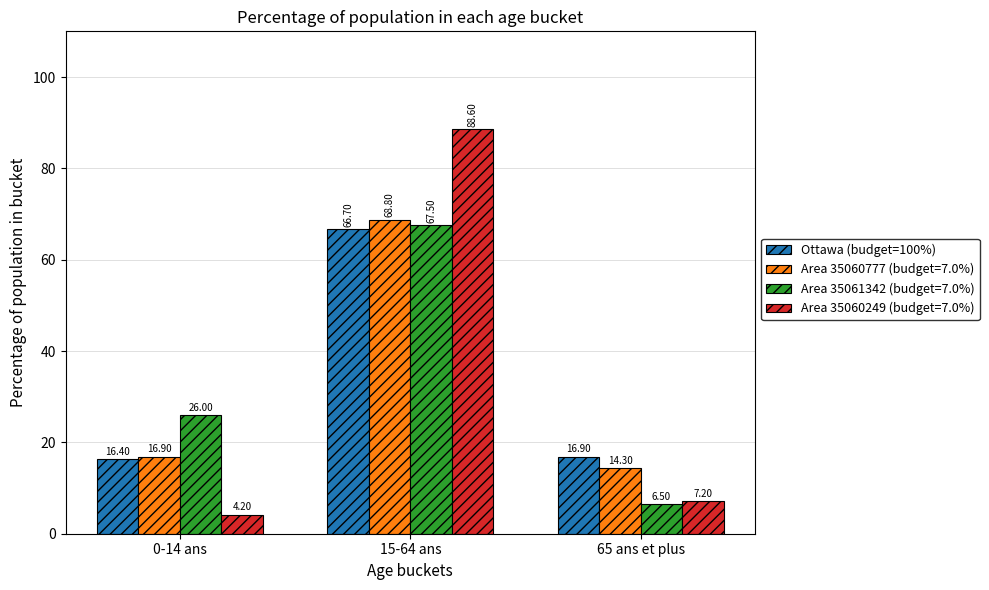

List the labels in order of Area 35060249 (budget=7.0%) value, largest first.

15-64 ans, 65 ans et plus, 0-14 ans